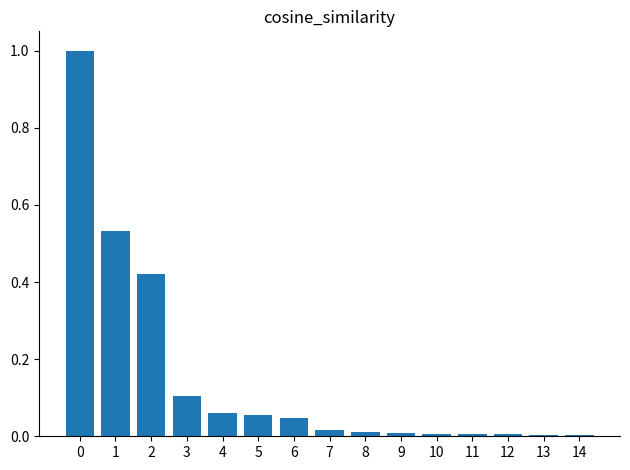

Is it true that the value at 0 is 1.8?

False